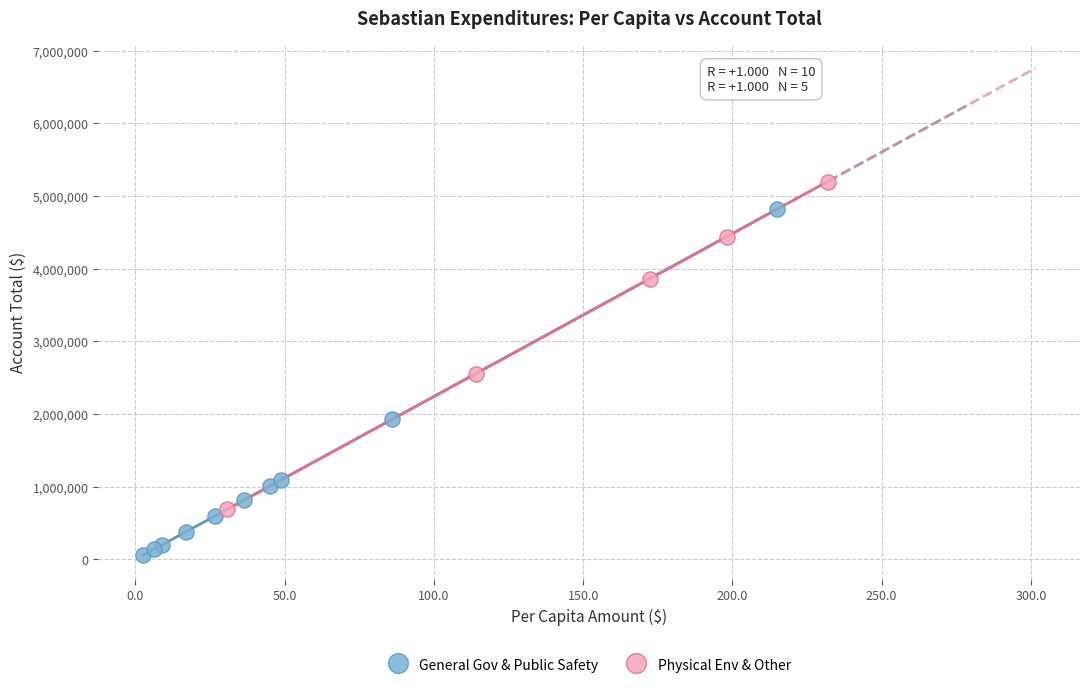

Which series has the widest spread of Y values?

General Gov & Public Safety